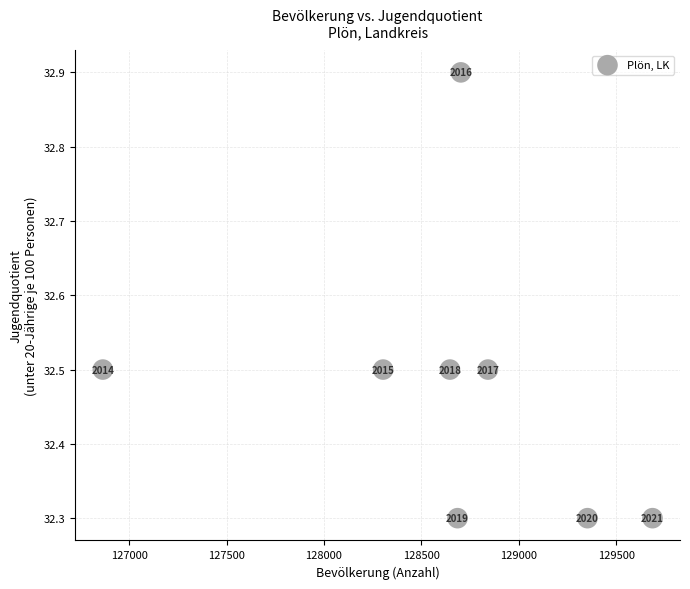

What Y value in the scatter plot is closest to 32?

32.3